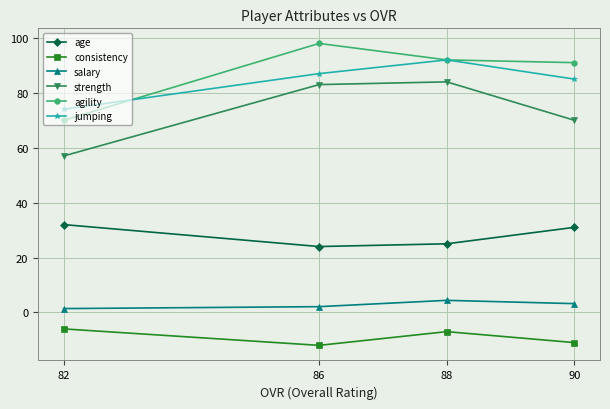

Reading left to right, what are all the values shown in this chart?

age: 32.0	24.0	25.0	31.0
consistency: -6.0	-12.0	-7.0	-11.0
salary: 1.4	2.1	4.4	3.2
strength: 57.0	83.0	84.0	70.0
agility: 70.0	98.0	92.0	91.0
jumping: 74.0	87.0	92.0	85.0